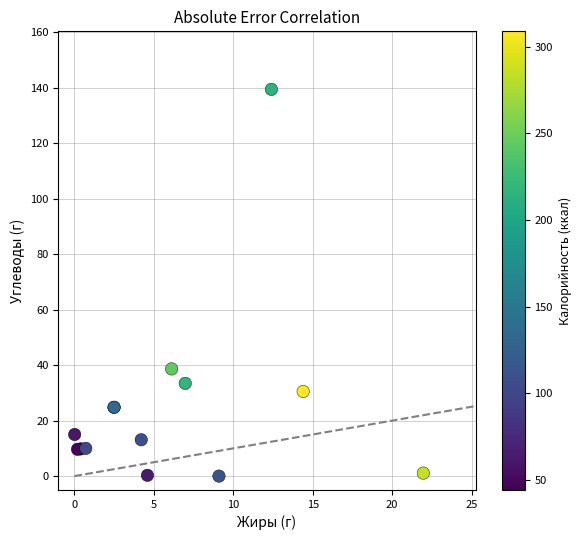

What Y value in the scatter plot is closest to 69?

38.6